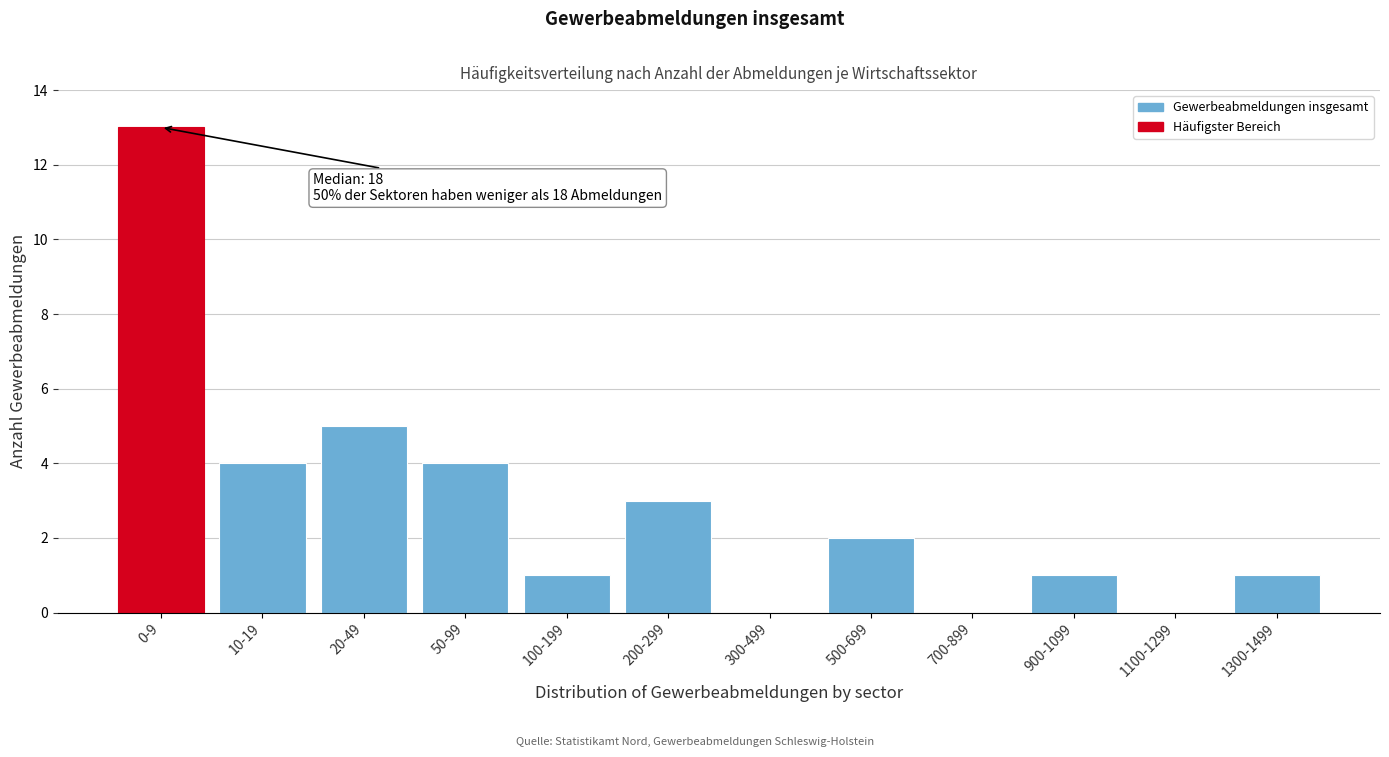

Reading right to left, list all the values displayed in this chart.

1300-1499=1	1100-1299=0	900-1099=1	700-899=0	500-699=2	300-499=0	200-299=3	100-199=1	50-99=4	20-49=5	10-19=4	0-9=13